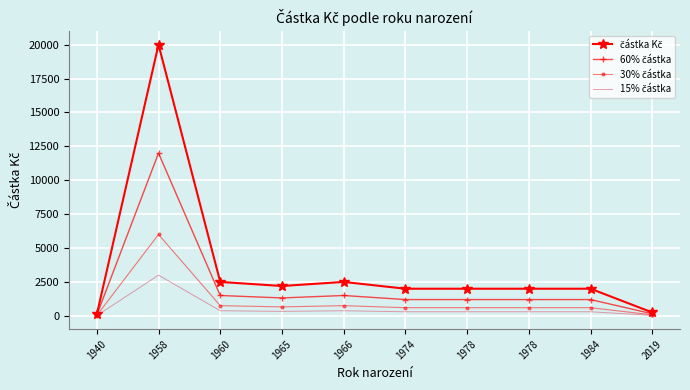

Reading left to right, extract all data points from this chart.

částka Kč: 100.0	20000.0	2500.0	2200.0	2500.0	2000.0	2000.0	2000.0	2000.0	250.0
60% částka: 60.0	12000.0	1500.0	1320.0	1500.0	1200.0	1200.0	1200.0	1200.0	150.0
30% částka: 30.0	6000.0	750.0	660.0	750.0	600.0	600.0	600.0	600.0	75.0
15% částka: 15.0	3000.0	375.0	330.0	375.0	300.0	300.0	300.0	300.0	37.5